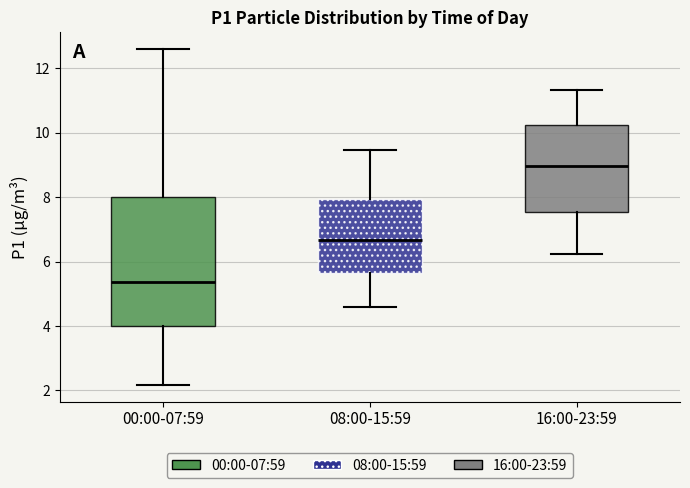

Reading left to right, transcribe this box plot: for each box, give where its median line is, the range the box spans, and where its two whiskers end, as read against the y-axis. The values are not printed on the chart, so give them approximately, as read against the axis.

00:00-07:59: median 5.4, box 4.0 to 8.0, whiskers 2.2 to 12.6
08:00-15:59: median 6.6, box 5.6 to 8.0, whiskers 4.6 to 9.4
16:00-23:59: median 9.0, box 7.6 to 10.2, whiskers 6.2 to 11.4